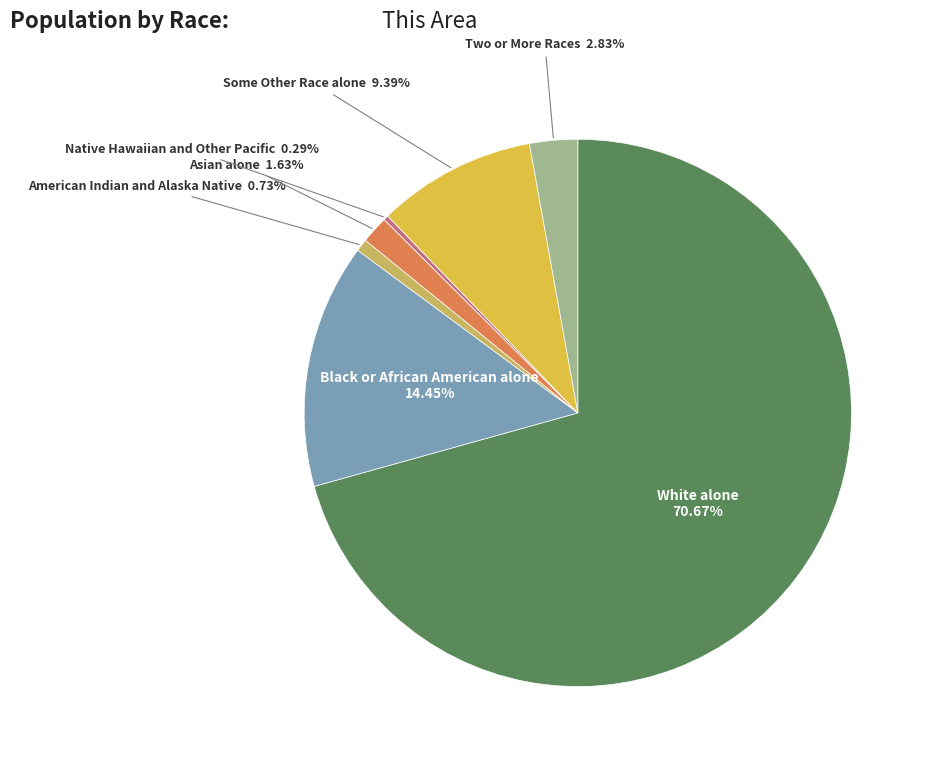

Does any single category account for the majority?

Yes